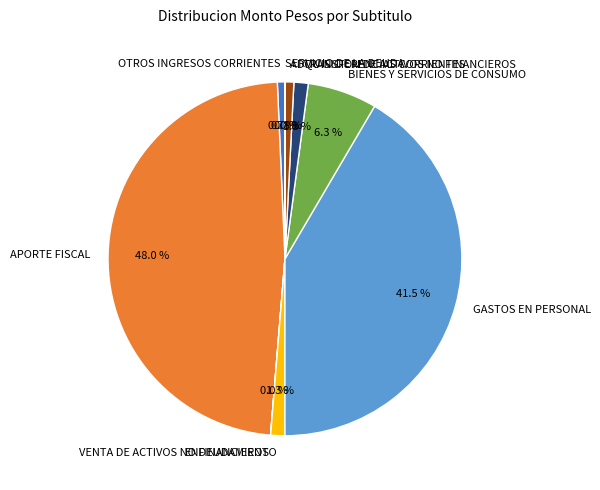

Combined, what portion of the pie is BIENES Y SERVICIOS DE CONSUMO and ADQUISICION DE ACTIVOS NO FINANCIEROS?

7.1%